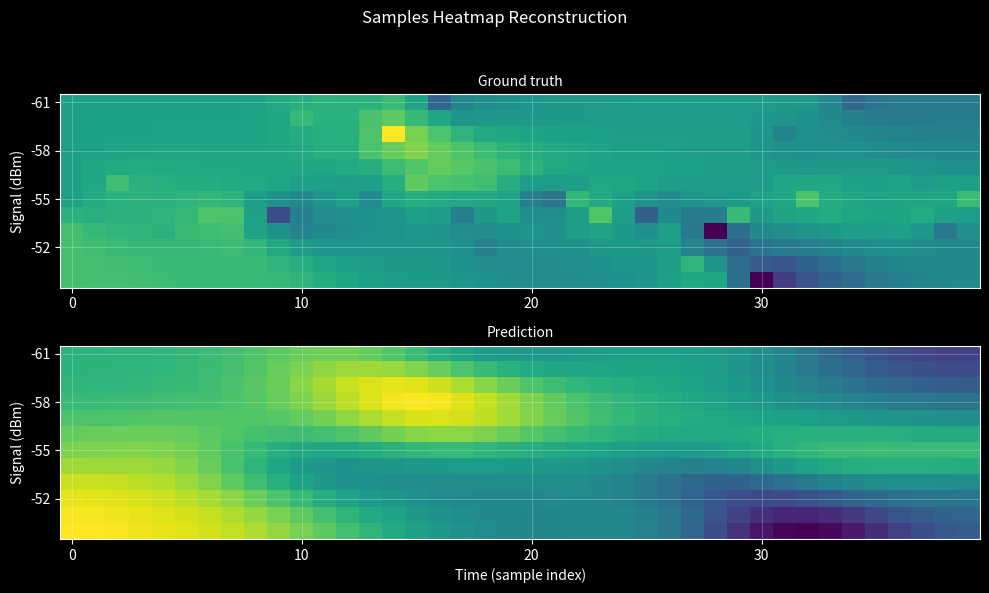

At how many categories does at least one series exceed 5108820?

18